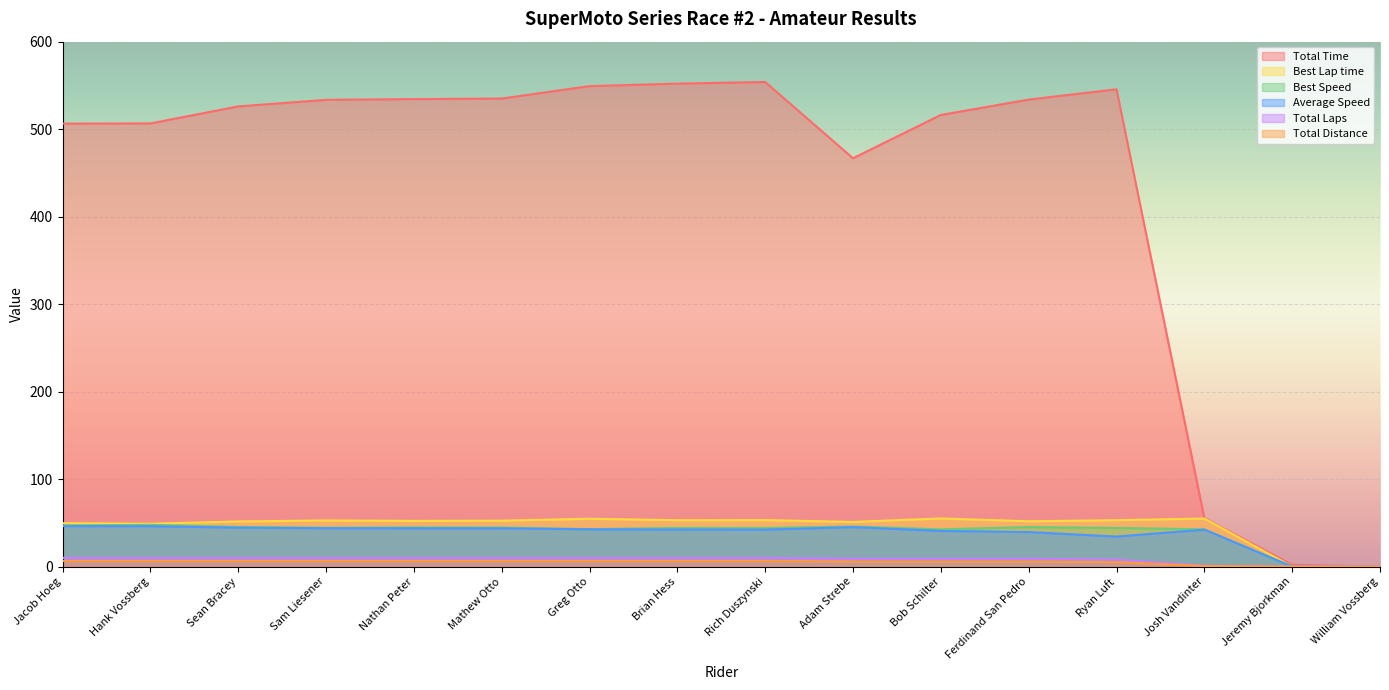

The value of Best Speed at Adam Strebe is 24.9. True or false?

False